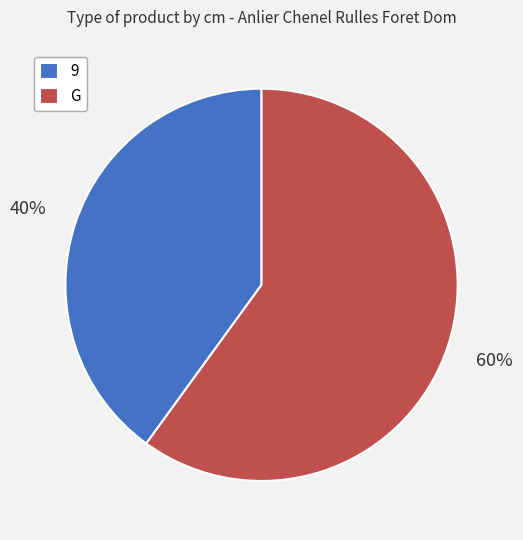

Count the number of slices in the pie.

2